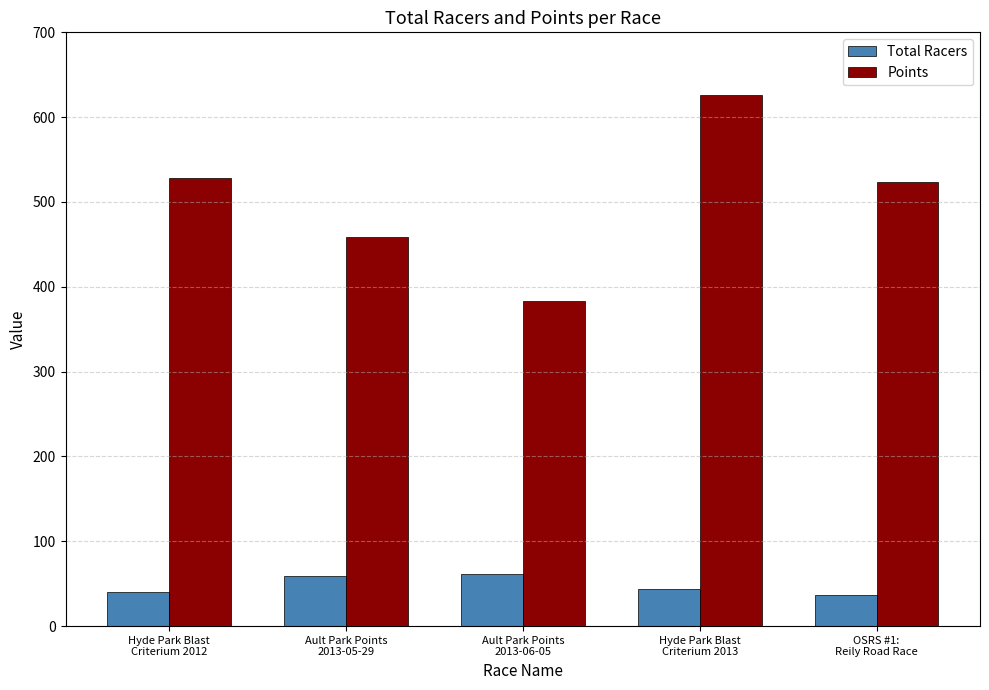

Rank the series by their maximum value, from highest to lowest.

Points, Total Racers